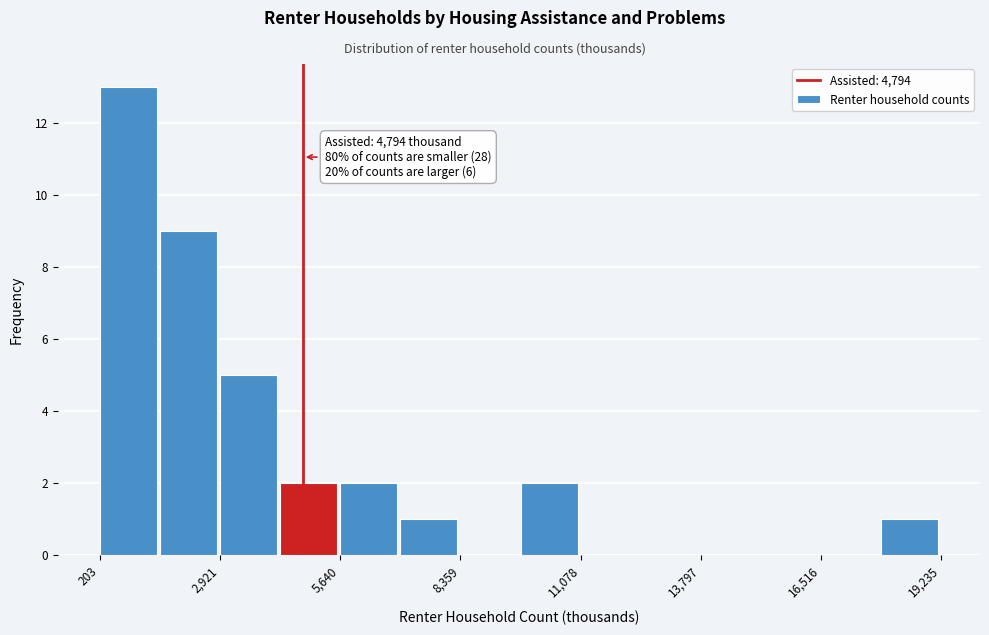

Read against the x-axis, roughly where is the centre of the tallest bar?

1000